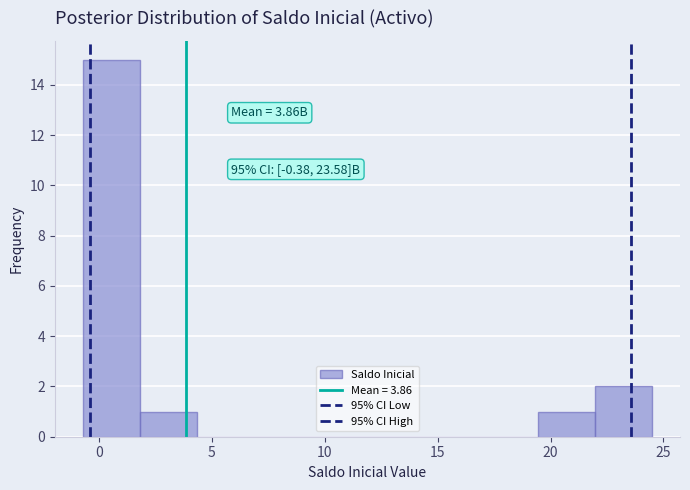

Which range on the x-axis has the tallest bar?

-0.5 to 2.0